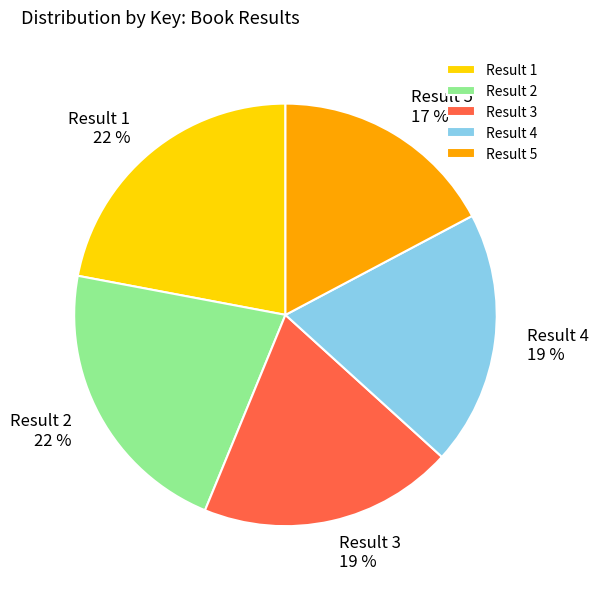

Approximately how many times larger is the value at Result 4 compared to Result 5?

1.1